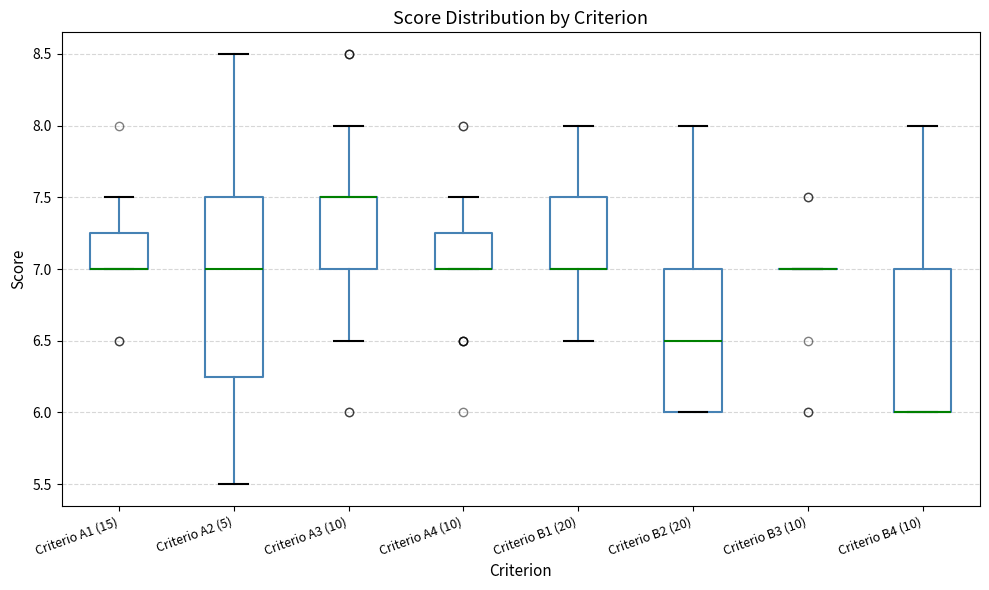

Comparing the boxes themselves (not the whiskers), which one is the tallest?

Criterio A2 (5)